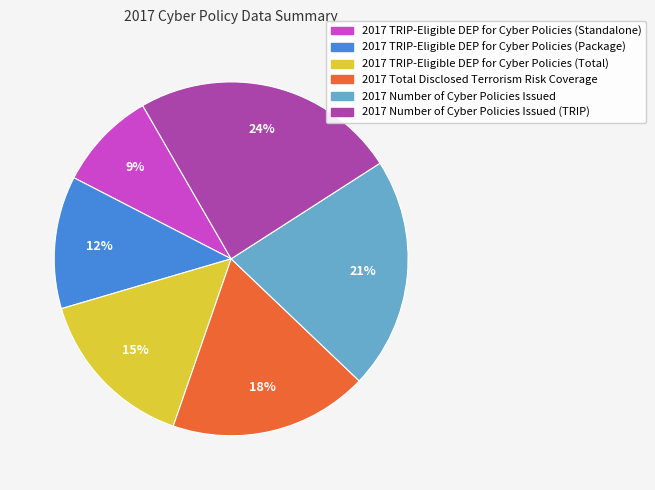

Is there a majority slice in this chart?

No